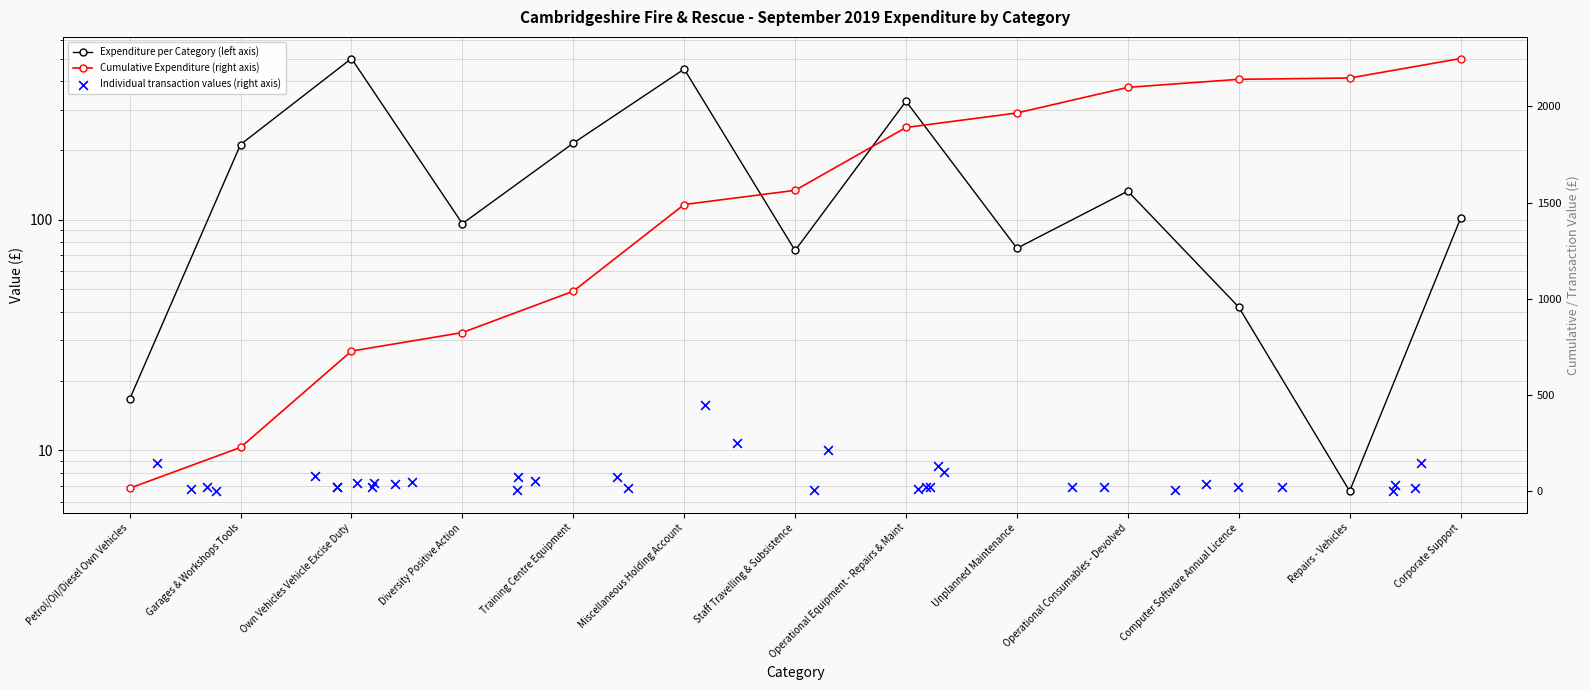

What is the ratio of the value at Training Centre Equipment to the value at Garages & Workshops Tools?

1.0